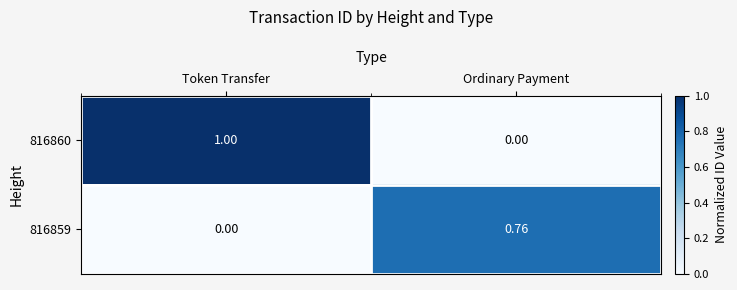

At which category does the chart reach its peak across all series?

Token Transfer